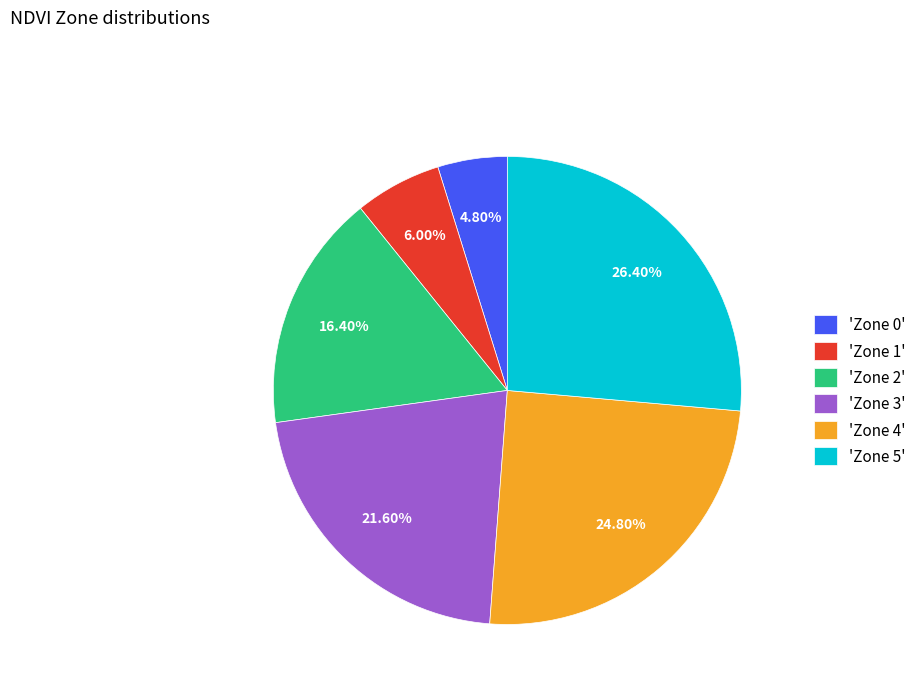

Combined, do 'Zone 1' and 'Zone 4' account for over 50%?

No